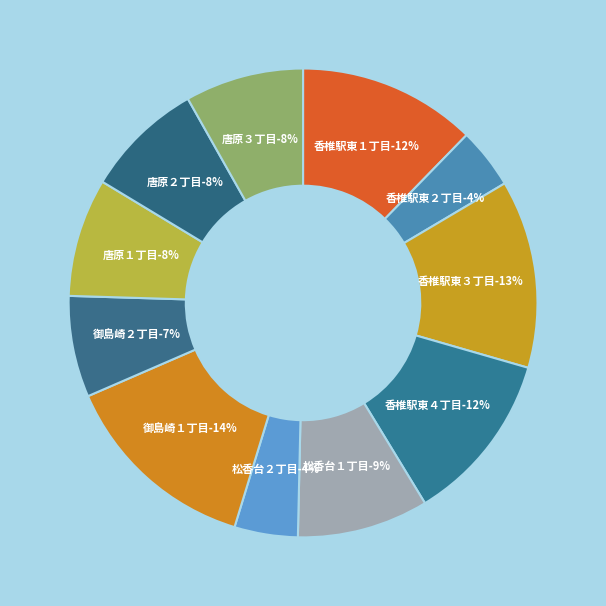

To the nearest percent, what is the combined percentage of 唐原３丁目 and 御島崎１丁目?

22%